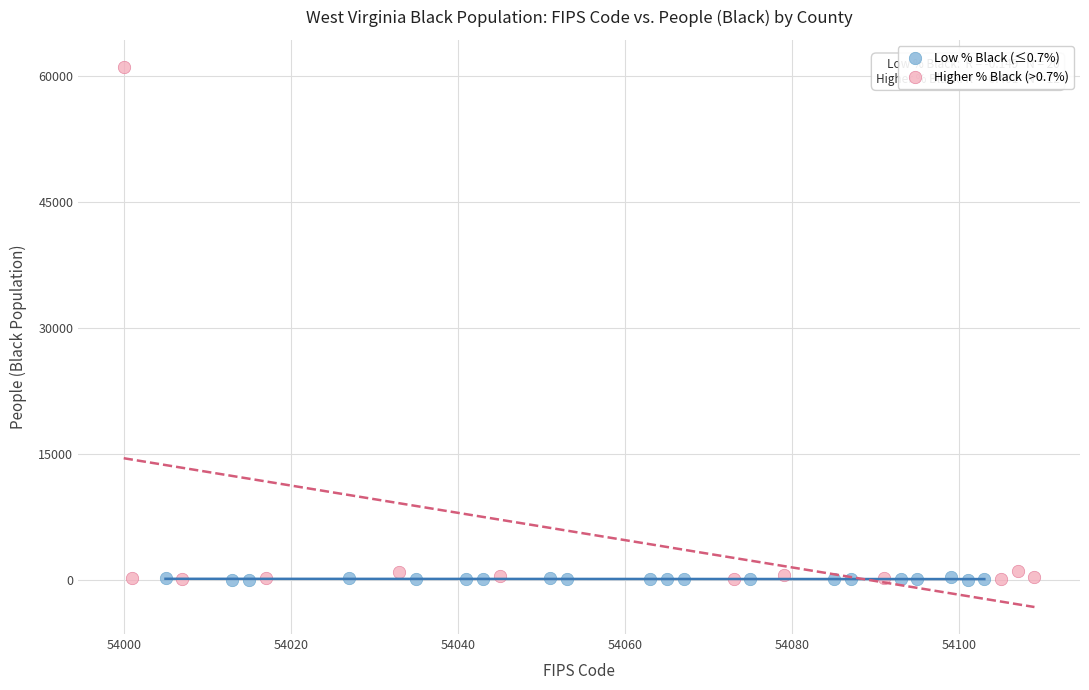

Which series contains the highest Y value?

Higher % Black (>0.7%)